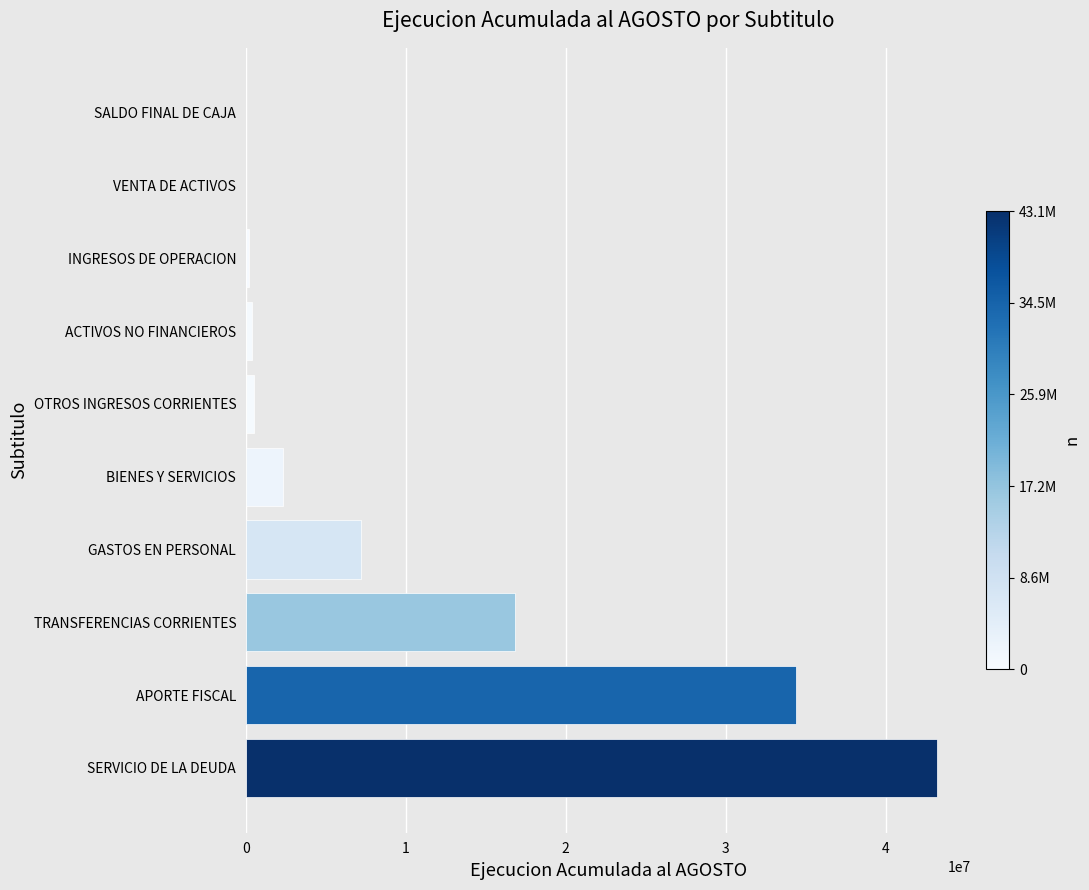

What is the sum of the values at GASTOS EN PERSONAL and SERVICIO DE LA DEUDA?

50410113